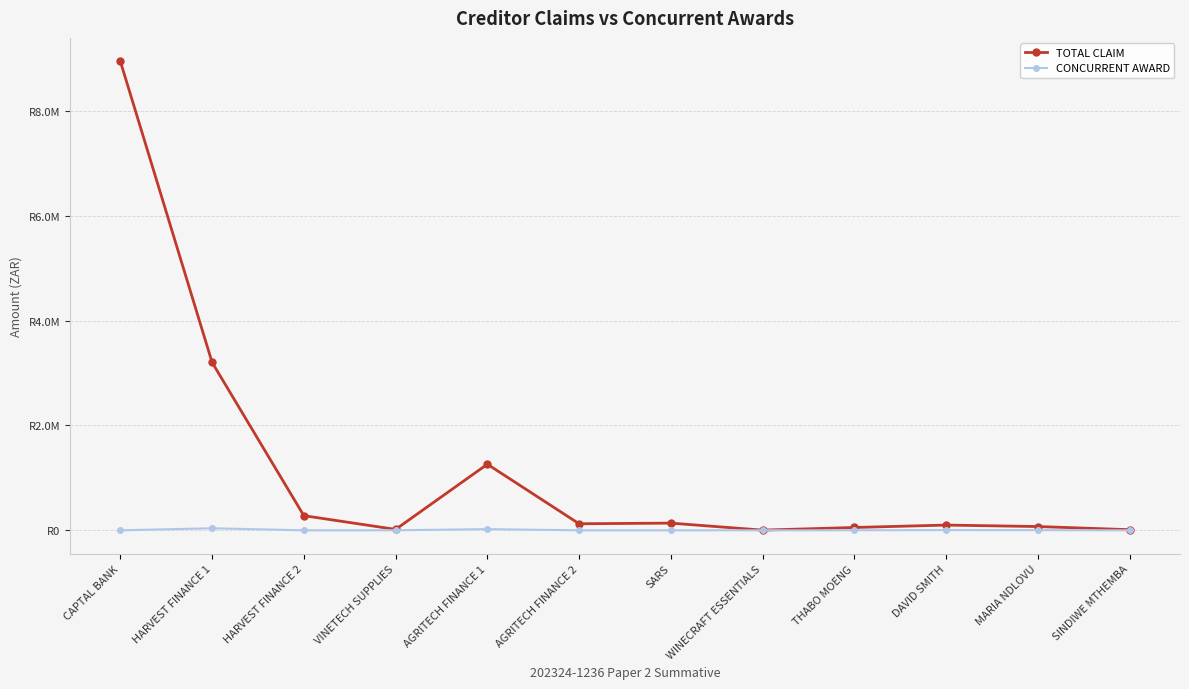

True or false: TOTAL CLAIM and CONCURRENT AWARD intersect in this chart.

False